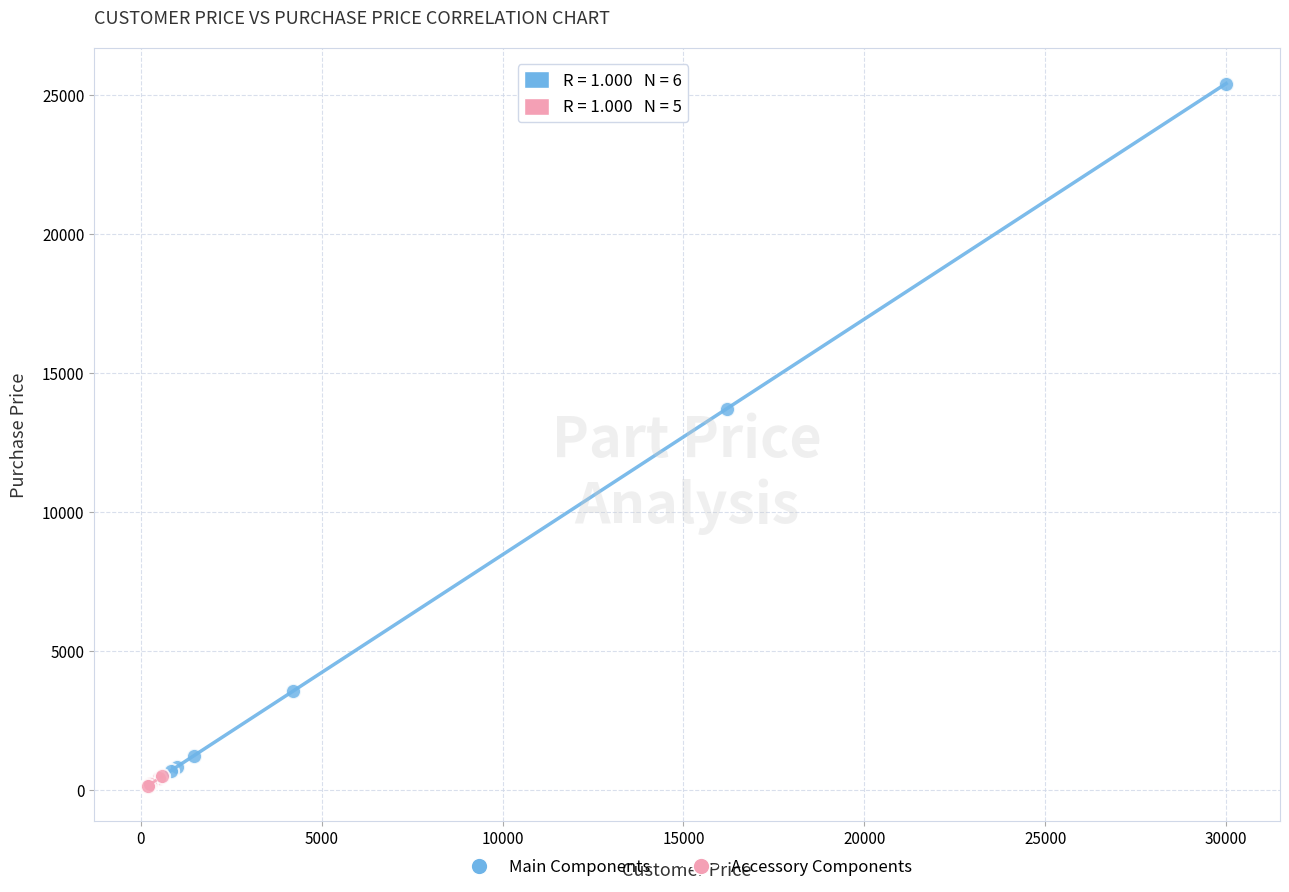

Which series has the largest Y range (max minus min)?

Main Components